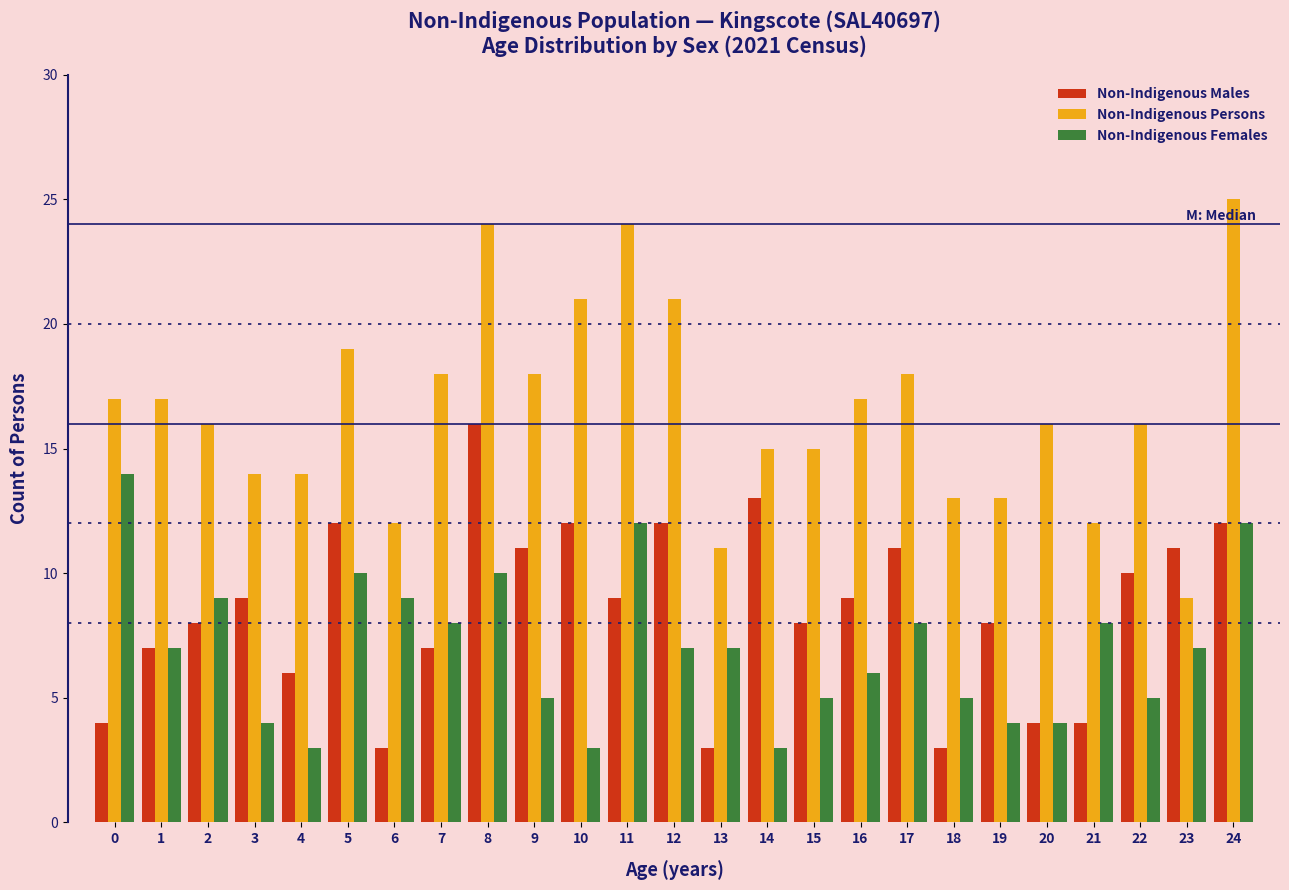

Which series has the largest total across all categories?

Non-Indigenous Persons